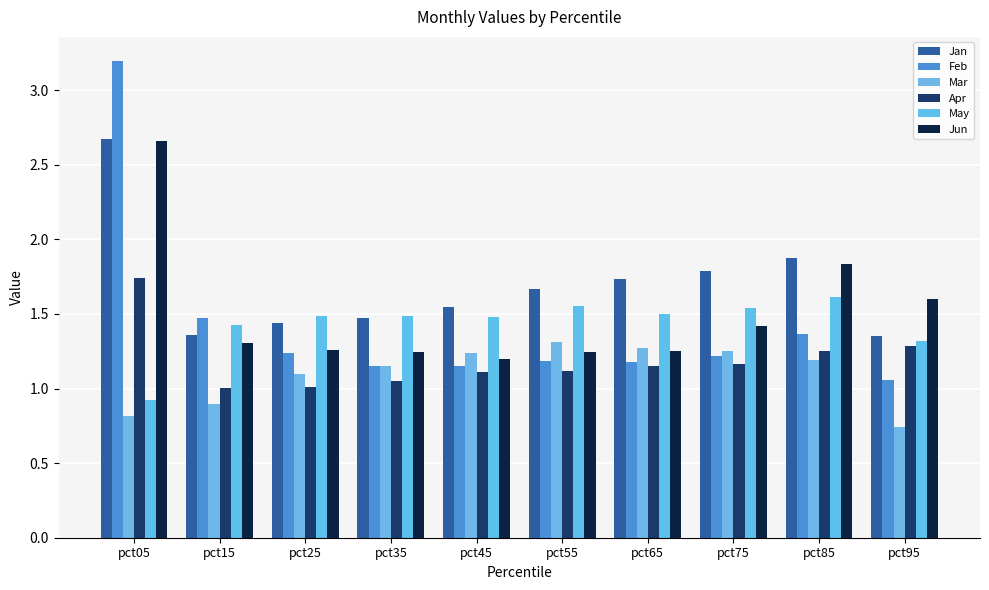

Where is Apr nearest to the value 1?

pct15